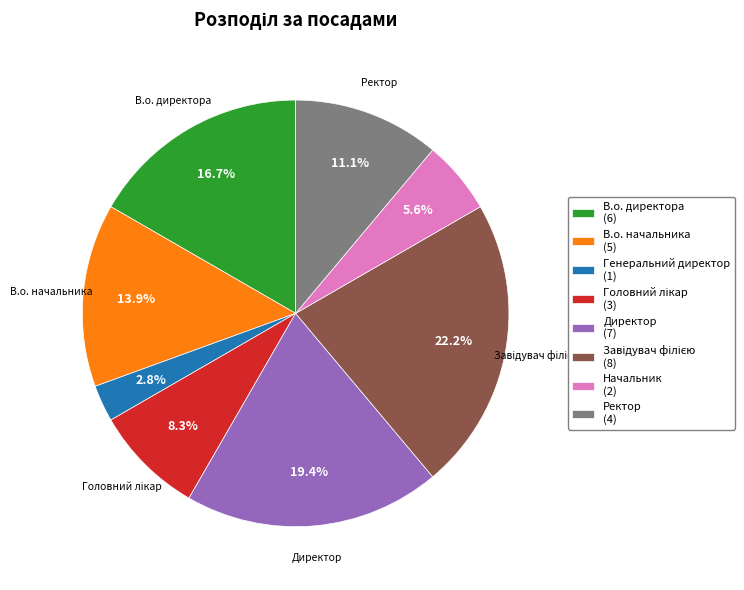

How many slices are in this pie chart?

8